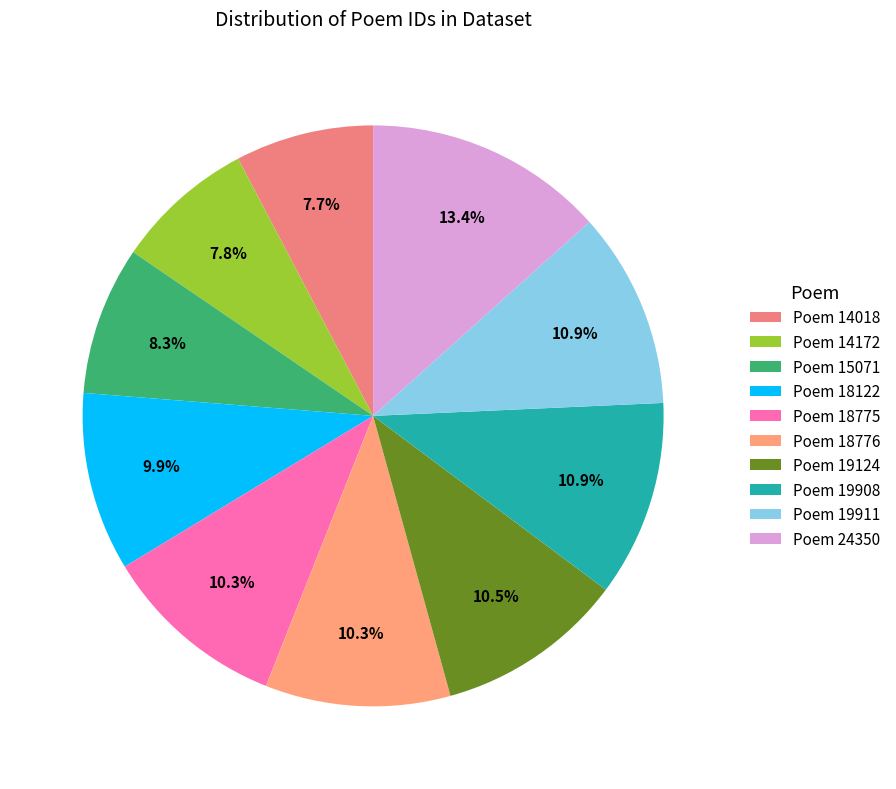

How many segments does this pie chart have?

10